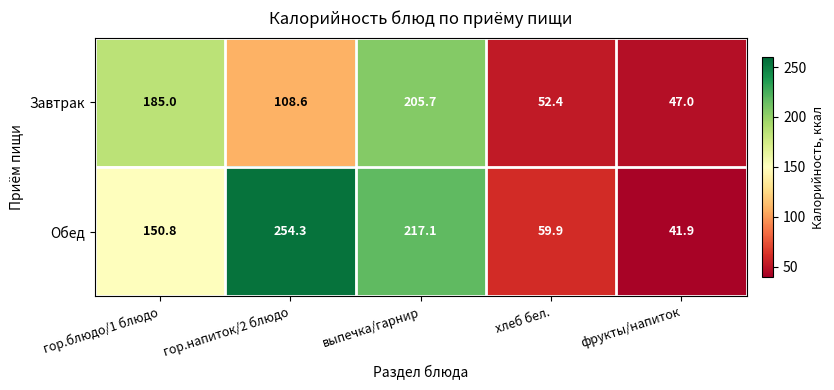

Which series has the widest spread of values?

Обед